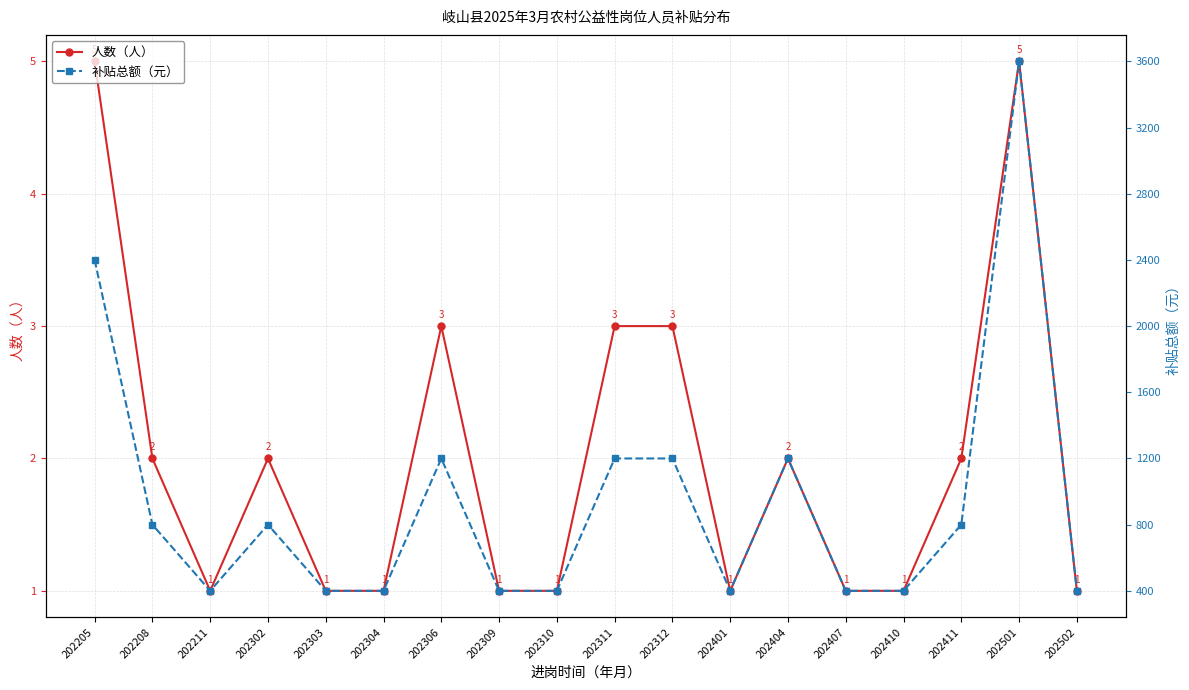

In 补贴总额（元）, how many points are lower than both neighbors (excluding endpoints)?

2